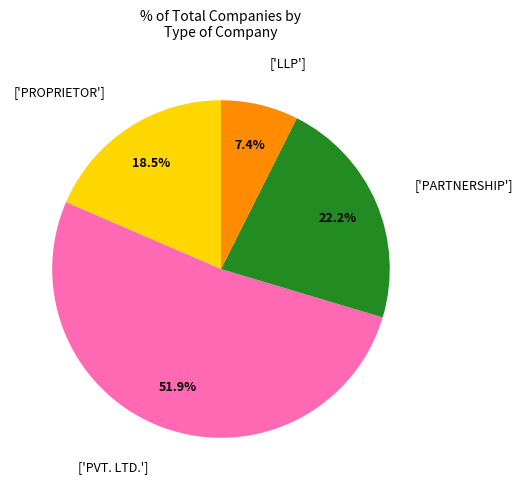

Is there any slice that represents more than half of the pie?

Yes